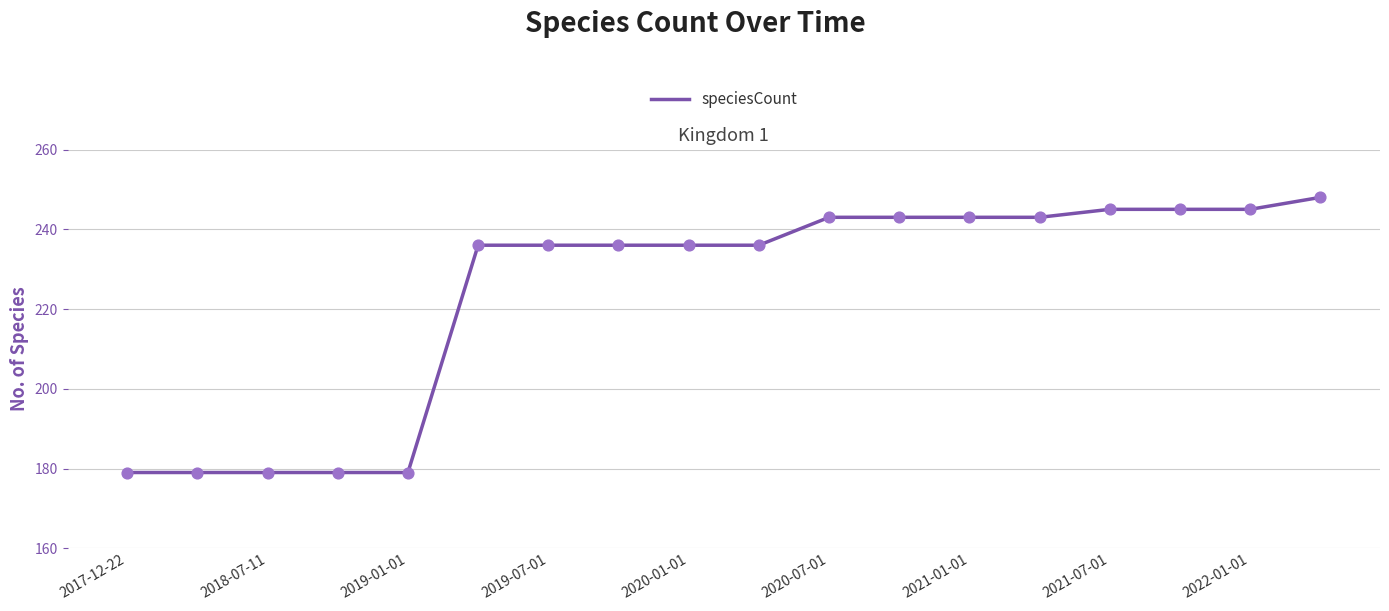

What is the difference between the maximum and minimum values?

69